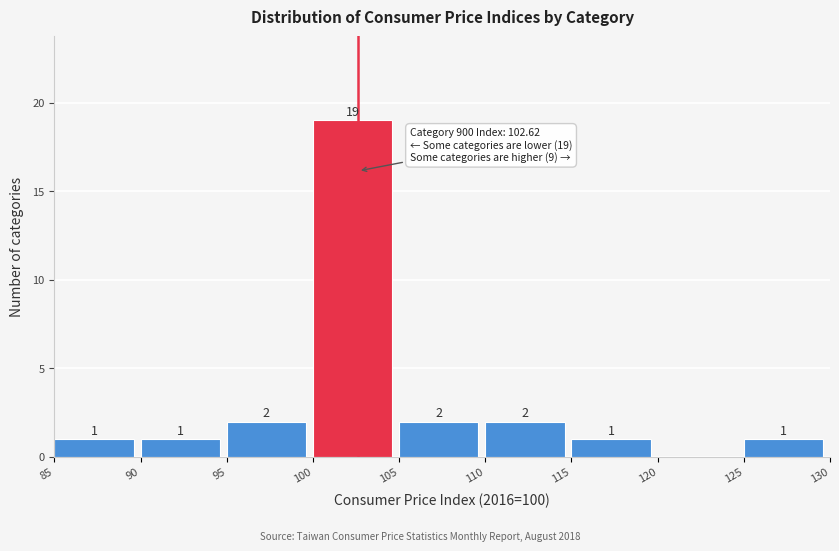

Which range on the x-axis has the tallest bar?

100 to 105